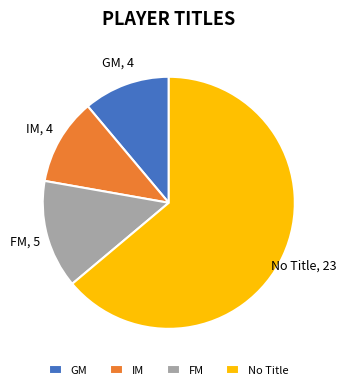

Do GM and FM together represent more than half of the pie?

No